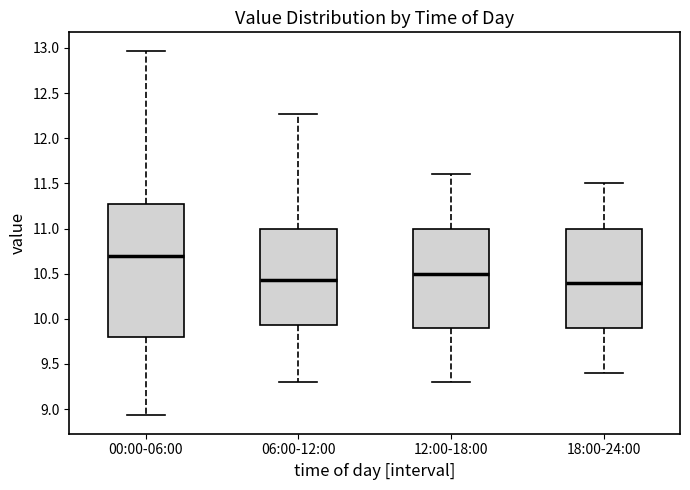

Which box is the tallest, from its lower edge to its upper edge?

00:00-06:00